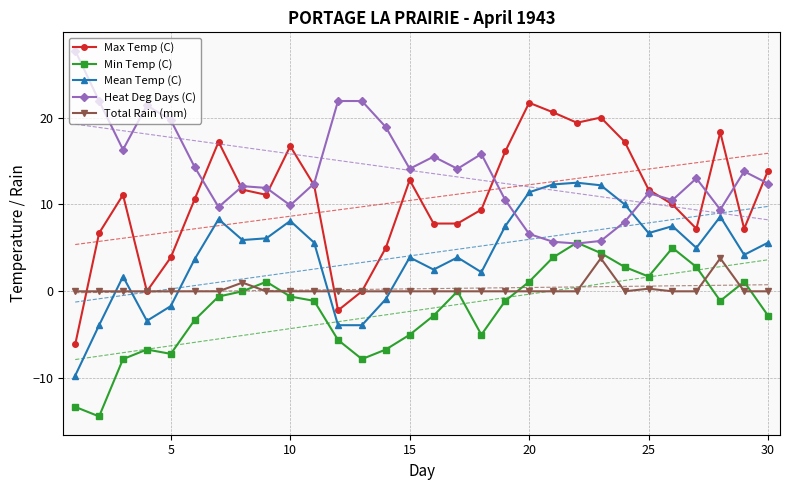

Which series has the largest total across all categories?

Heat Deg Days (C)